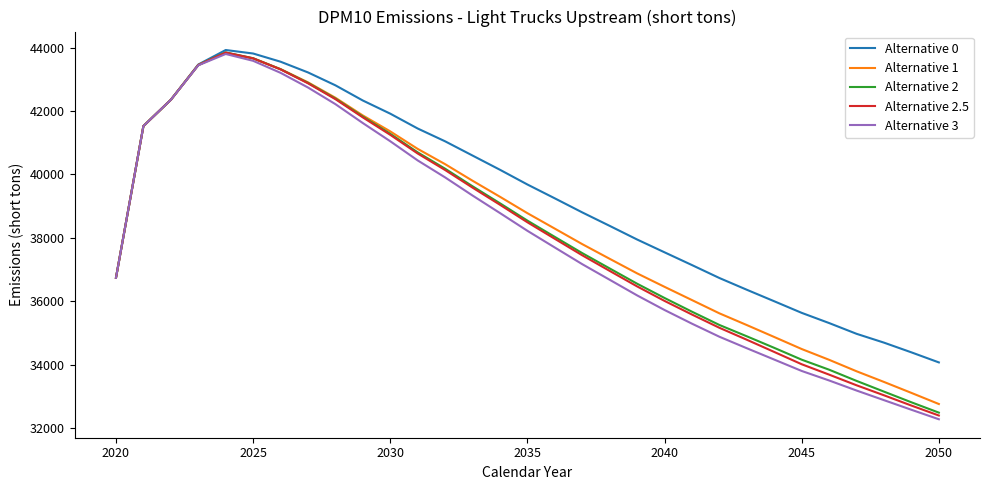

What is the smallest value displayed?

32284.7